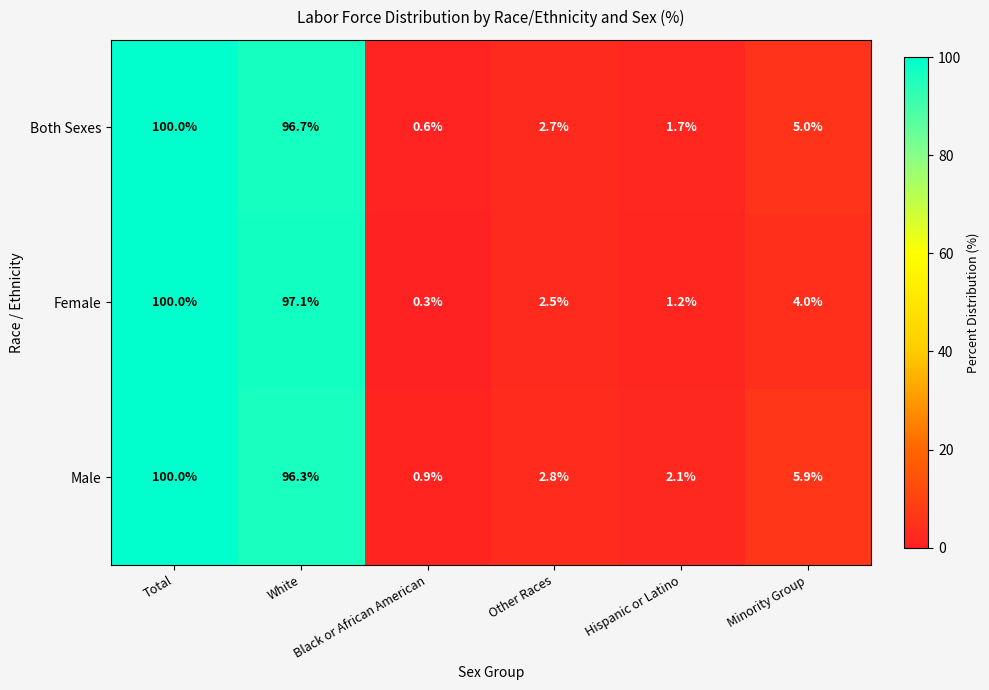

Is the value of Male at Other Races greater than the value of Both Sexes at Black or African American?

Yes